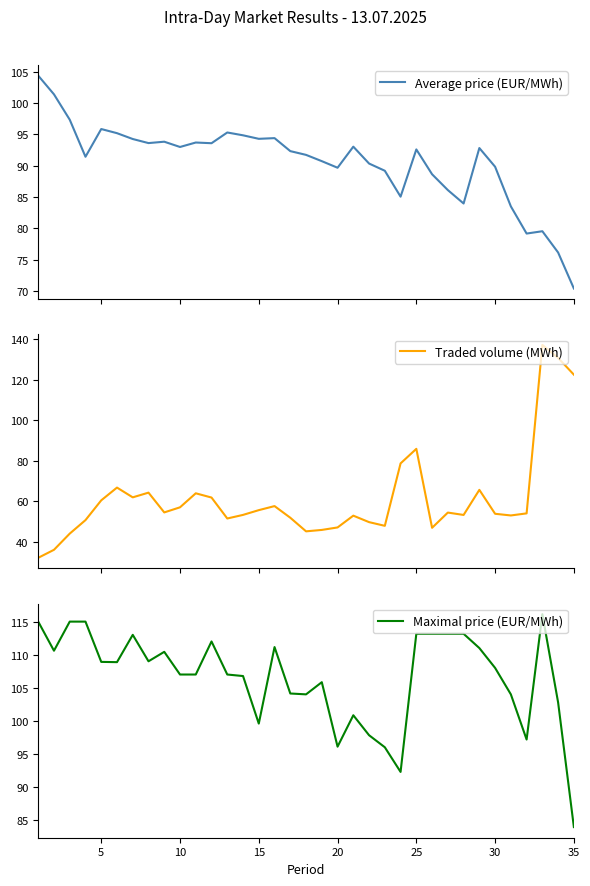

How many data points in Maximal price (EUR/MWh) are less than 108?

17